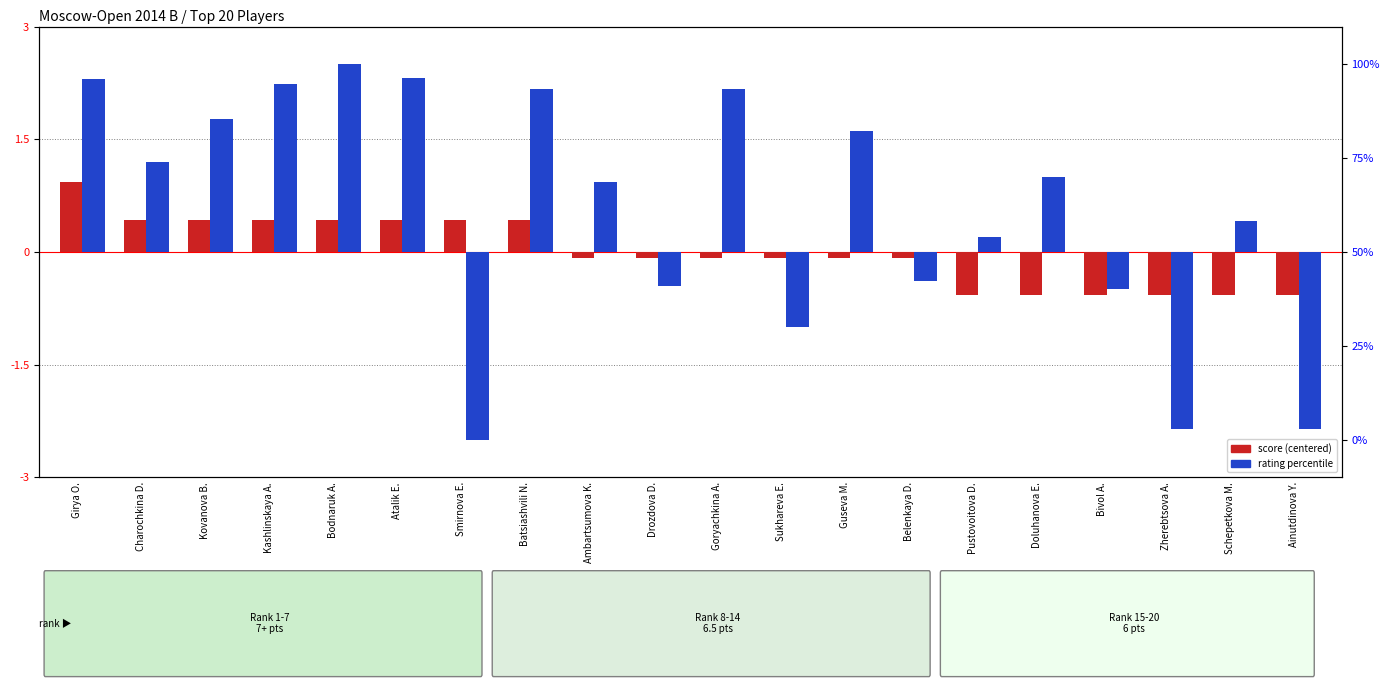

Which series has the widest spread of values?

rating percentile